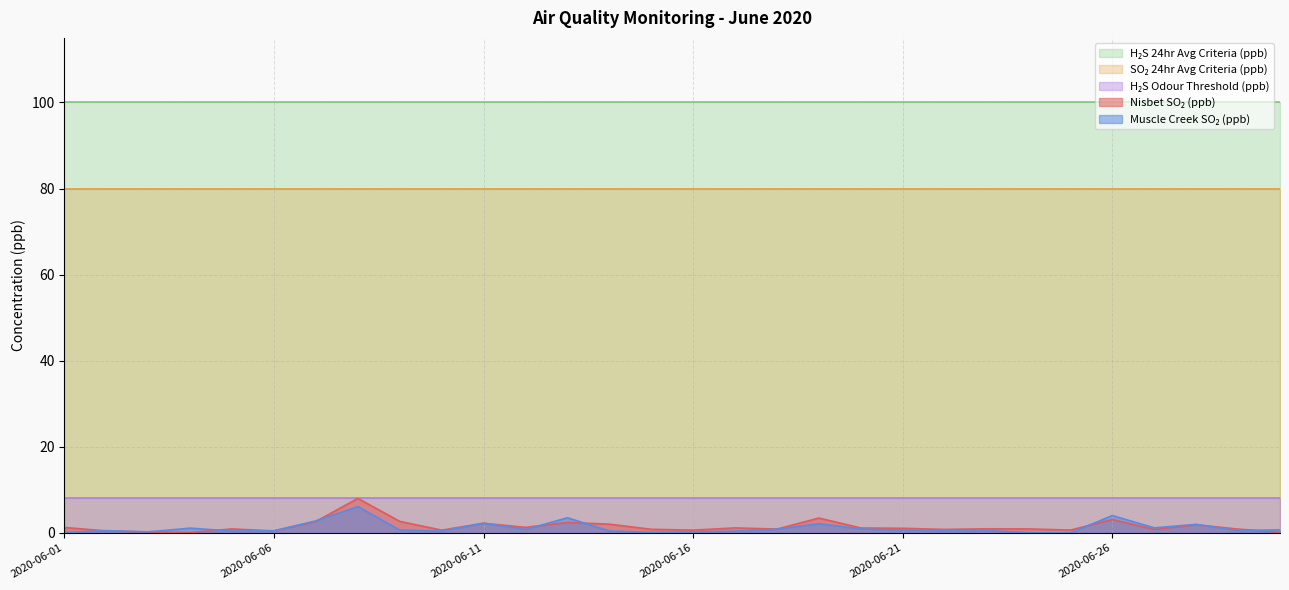

Is it true that H₂S 24hr Avg Criteria (ppb) equals 151.6 at 2020-06-27?

False